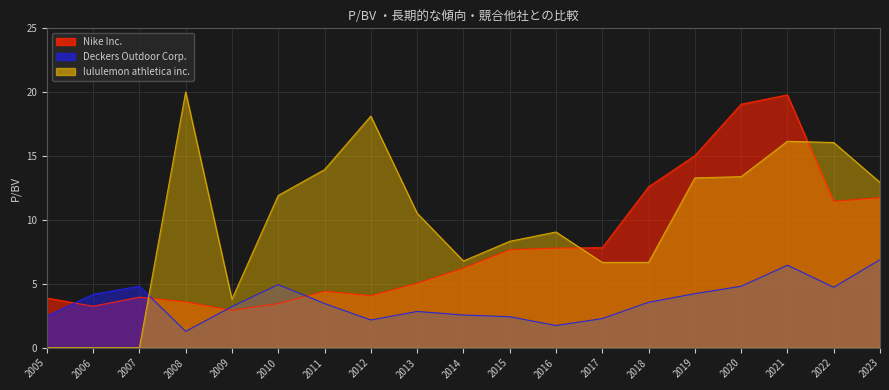

Does the chart display data point markers on the line(s)?

No